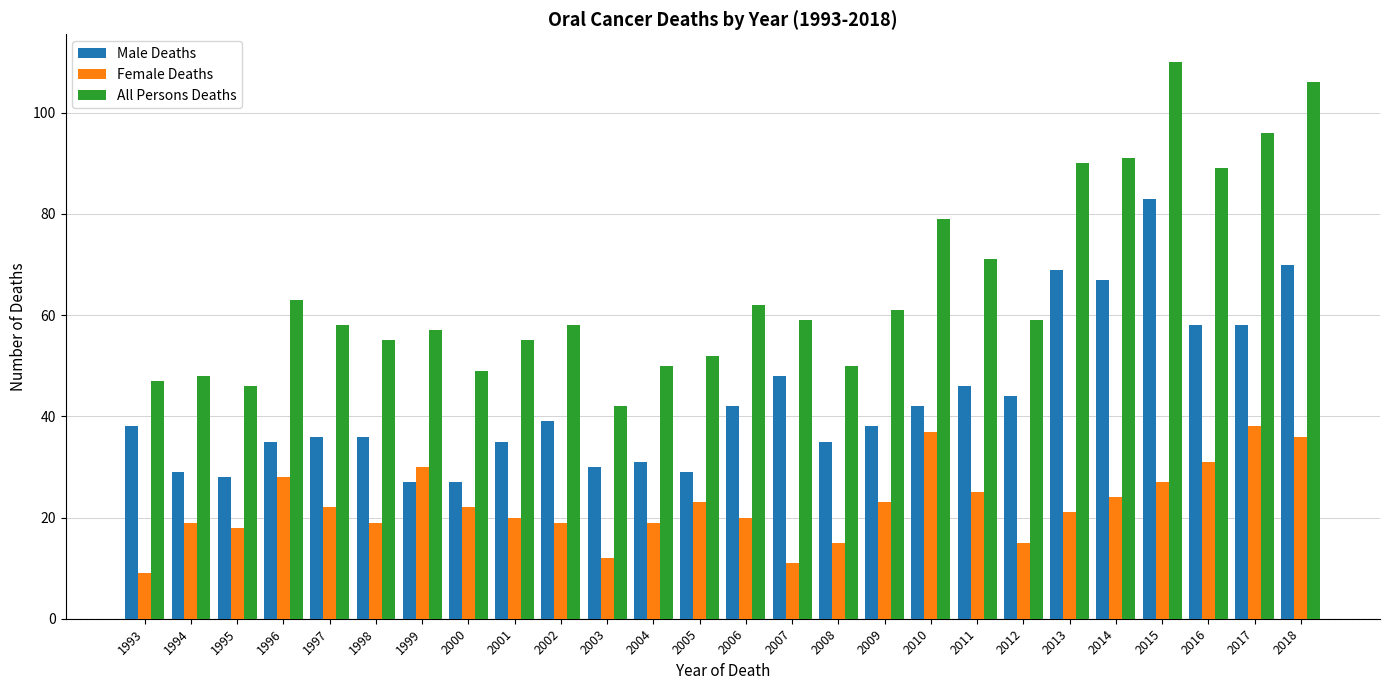

Reading right to left, list all the values displayed in this chart.

Male Deaths: 2018=70	2017=58	2016=58	2015=83	2014=67	2013=69	2012=44	2011=46	2010=42	2009=38	2008=35	2007=48	2006=42	2005=29	2004=31	2003=30	2002=39	2001=35	2000=27	1999=27	1998=36	1997=36	1996=35	1995=28	1994=29	1993=38
Female Deaths: 2018=36	2017=38	2016=31	2015=27	2014=24	2013=21	2012=15	2011=25	2010=37	2009=23	2008=15	2007=11	2006=20	2005=23	2004=19	2003=12	2002=19	2001=20	2000=22	1999=30	1998=19	1997=22	1996=28	1995=18	1994=19	1993=9
All Persons Deaths: 2018=106	2017=96	2016=89	2015=110	2014=91	2013=90	2012=59	2011=71	2010=79	2009=61	2008=50	2007=59	2006=62	2005=52	2004=50	2003=42	2002=58	2001=55	2000=49	1999=57	1998=55	1997=58	1996=63	1995=46	1994=48	1993=47